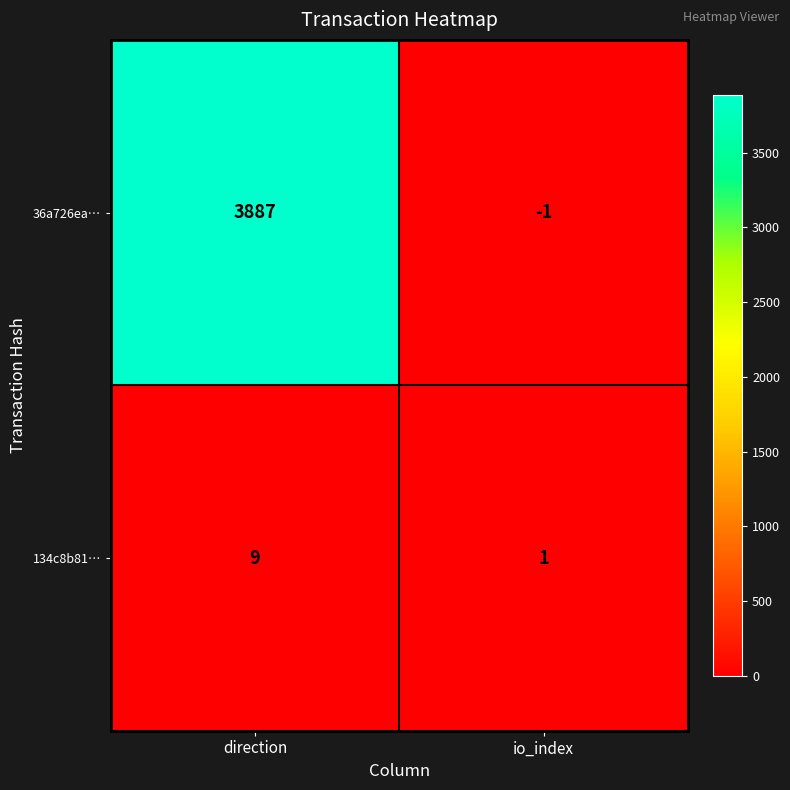

How many data points does each series have?

2